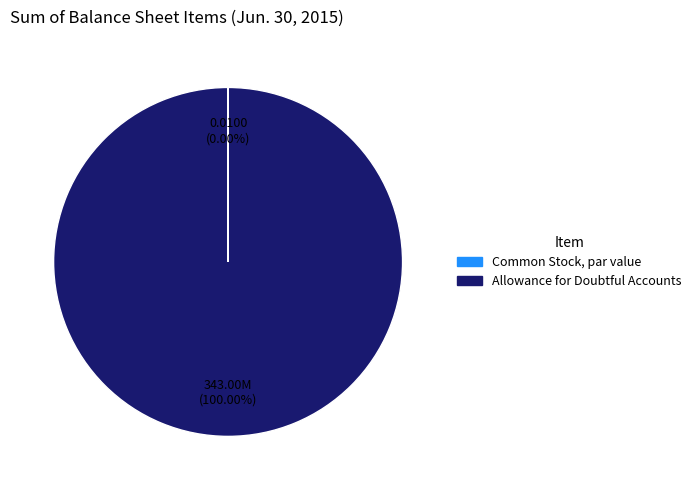

Does any single category account for the majority?

Yes